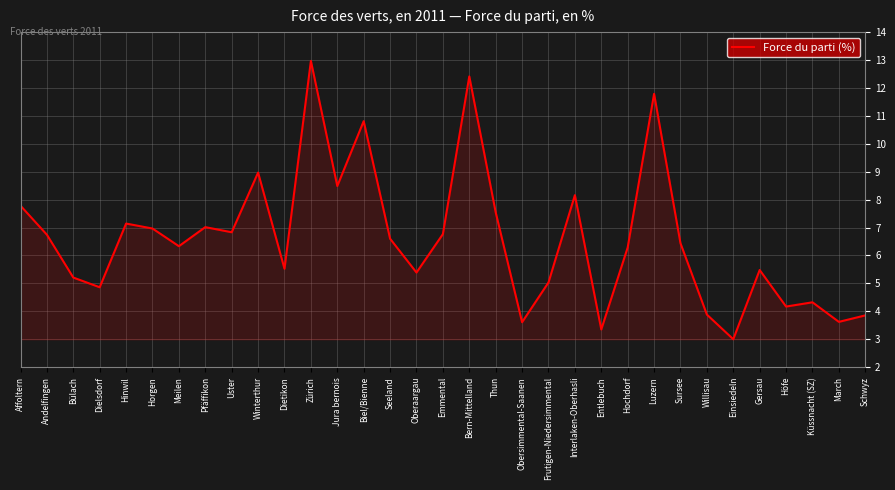

What is the difference between the values at Oberaargau and Horgen?

1.6